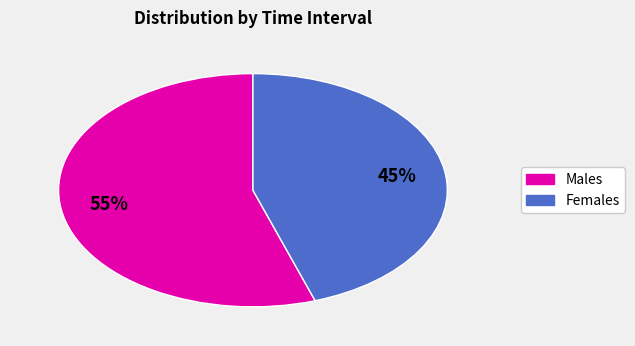

To the nearest percent, what is the average slice percentage?

50%